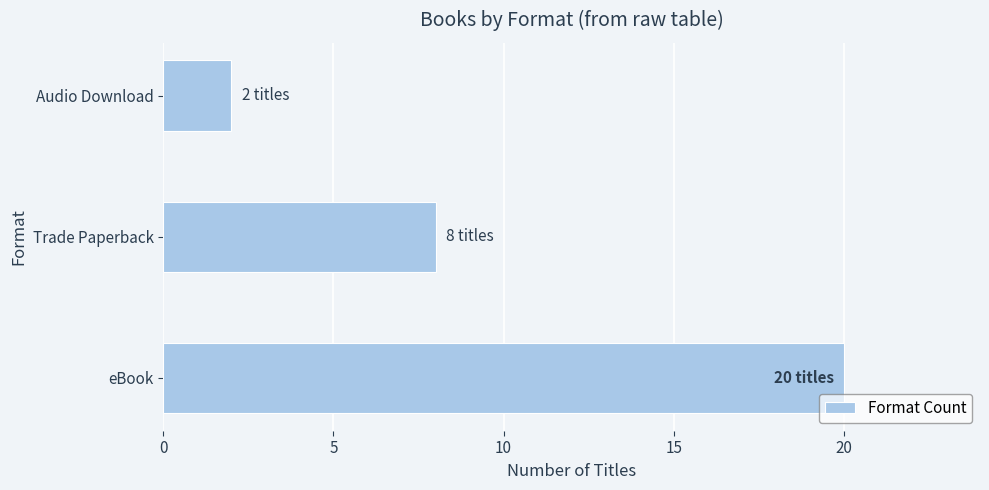

Approximately how many times larger is the value at Trade Paperback compared to Audio Download?

4.0